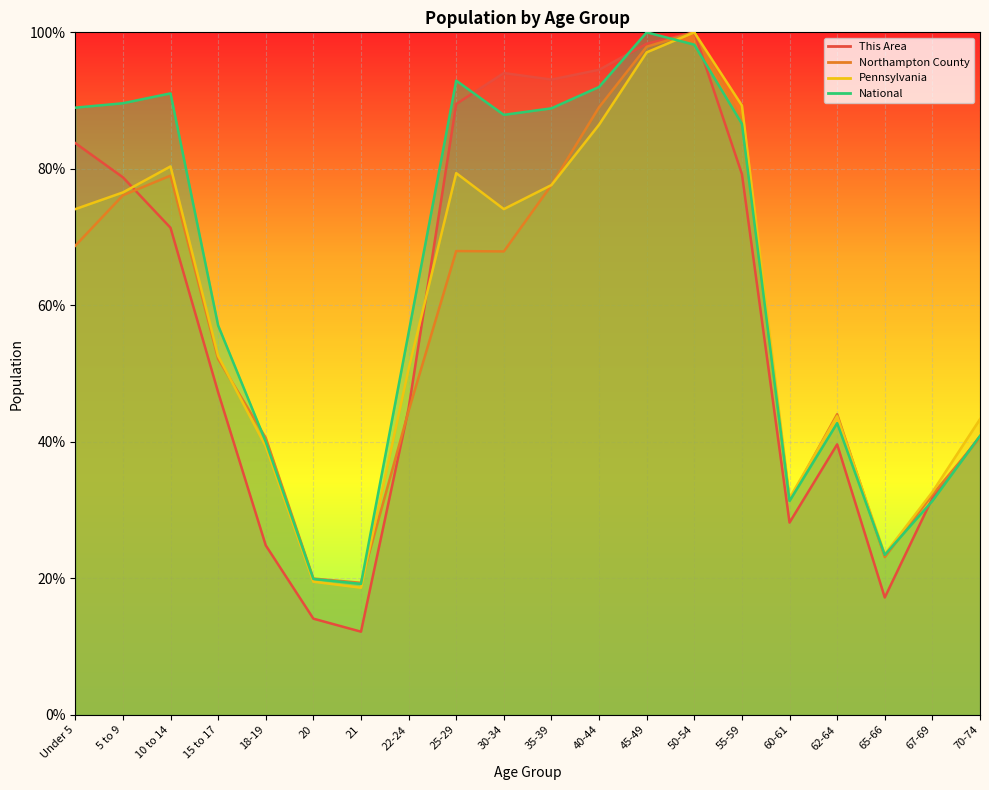

Is it true that This Area equals 94.0 at 30-34?

True